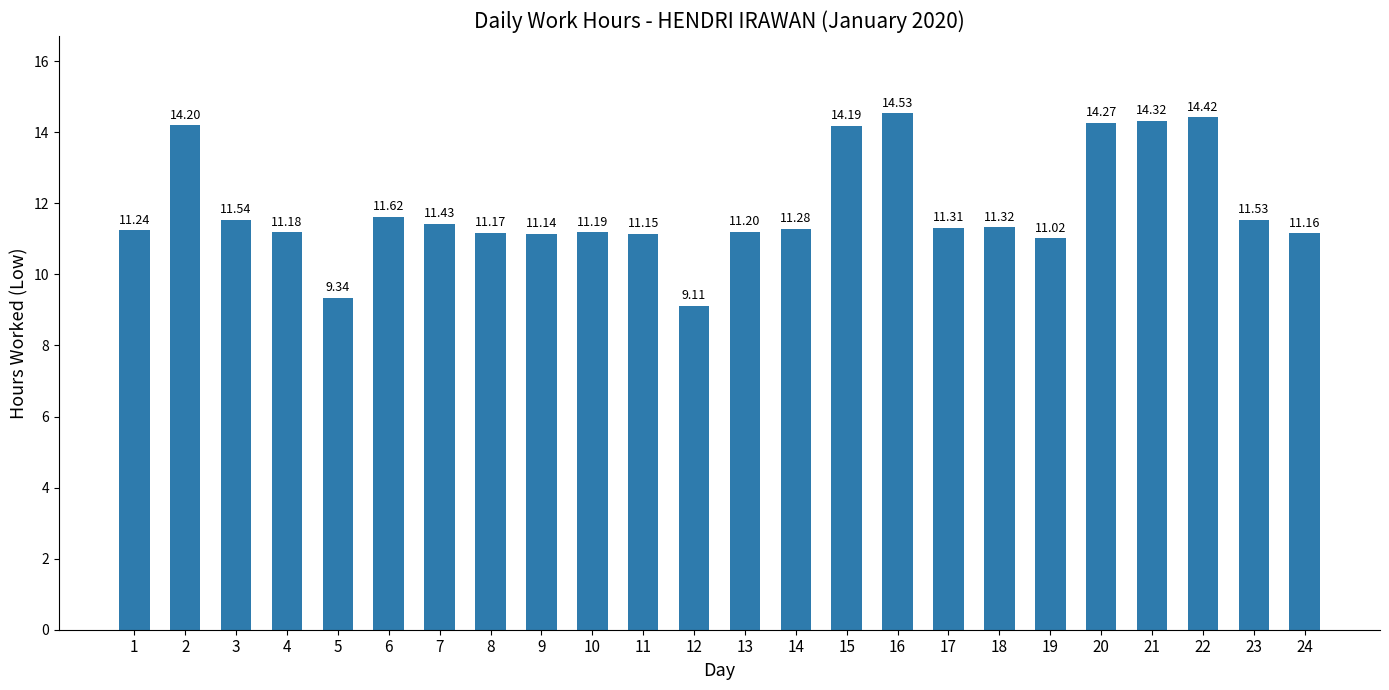

Which has a higher value, 14 or 6?

6